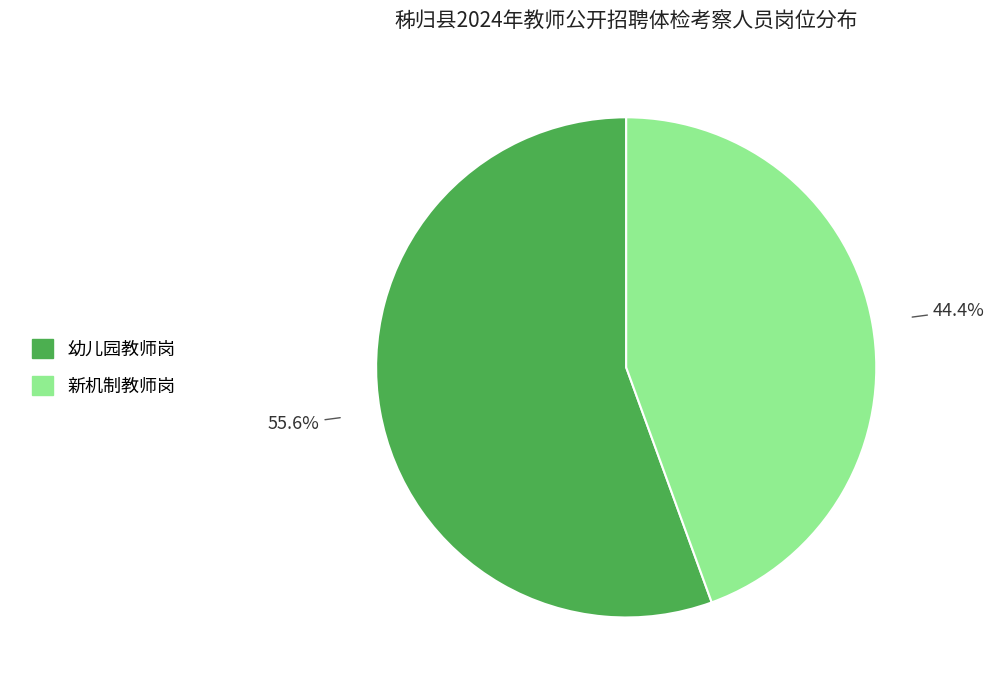

How many slices are in this pie chart?

2